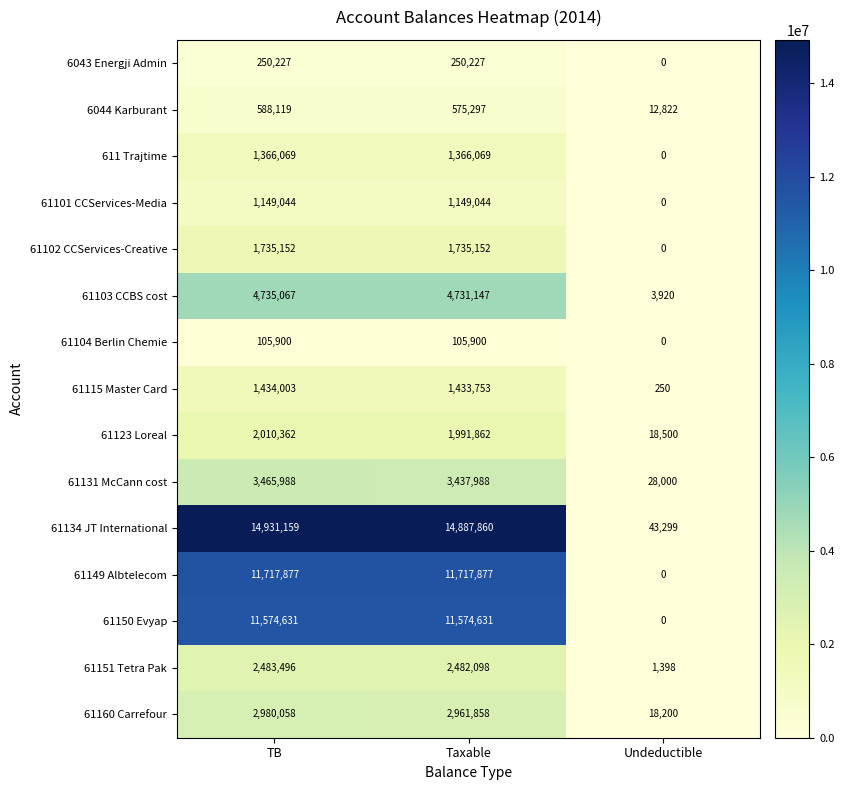

Which series has the largest total across all categories?

61134 JT International